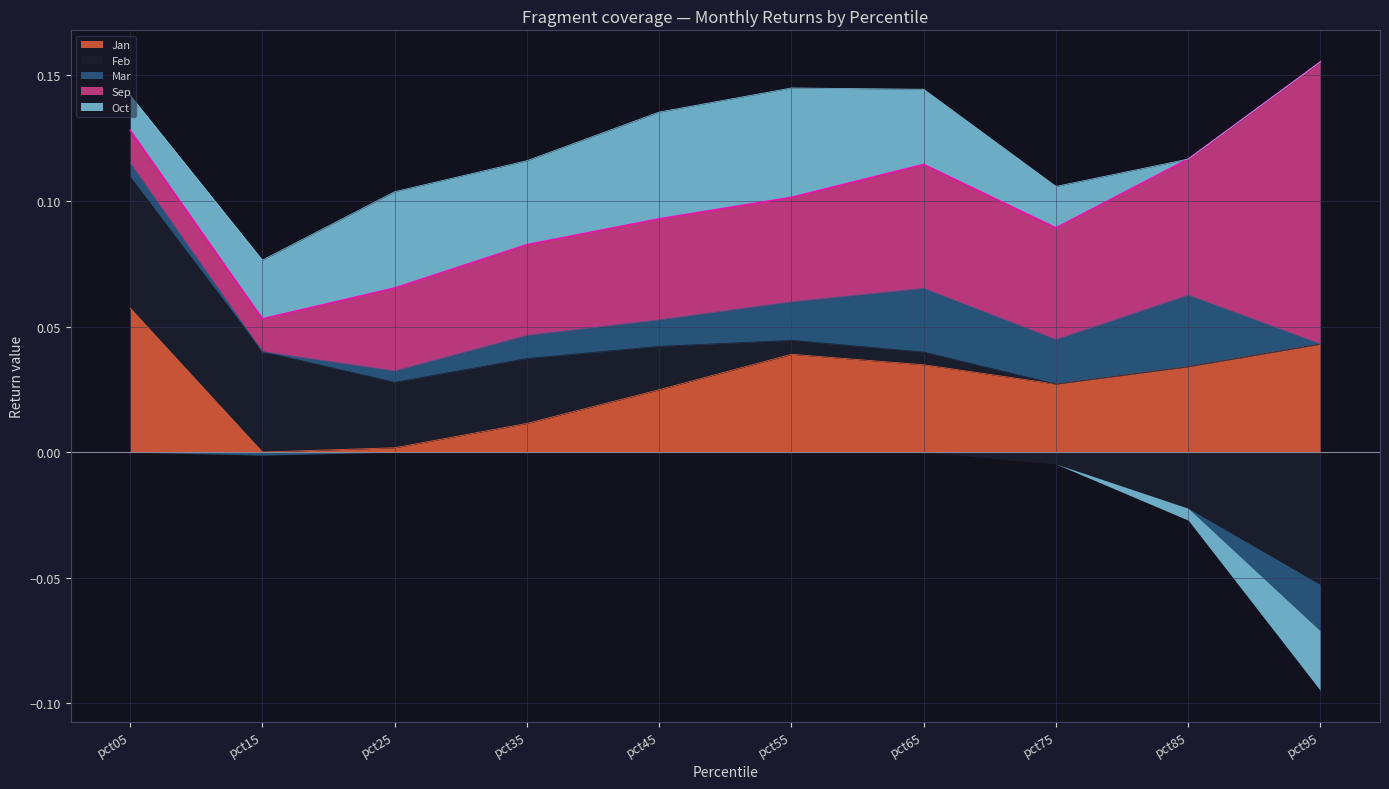

Reading left to right, transcribe all the data shown in this chart.

Jan: pct05=0.1	pct15=-0.0	pct25=0.0	pct35=0.0	pct45=0.0	pct55=0.0	pct65=0.0	pct75=0.0	pct85=0.0	pct95=0.0
Feb: pct05=0.1	pct15=0.0	pct25=0.0	pct35=0.0	pct45=0.0	pct55=0.0	pct65=0.0	pct75=-0.0	pct85=-0.0	pct95=-0.1
Mar: pct05=0.0	pct15=-0.0	pct25=0.0	pct35=0.0	pct45=0.0	pct55=0.0	pct65=0.0	pct75=0.0	pct85=0.0	pct95=-0.0
Sep: pct05=0.0	pct15=0.0	pct25=0.0	pct35=0.0	pct45=0.0	pct55=0.0	pct65=0.0	pct75=0.0	pct85=0.1	pct95=0.1
Oct: pct05=0.0	pct15=0.0	pct25=0.0	pct35=0.0	pct45=0.0	pct55=0.0	pct65=0.0	pct75=0.0	pct85=-0.0	pct95=-0.0